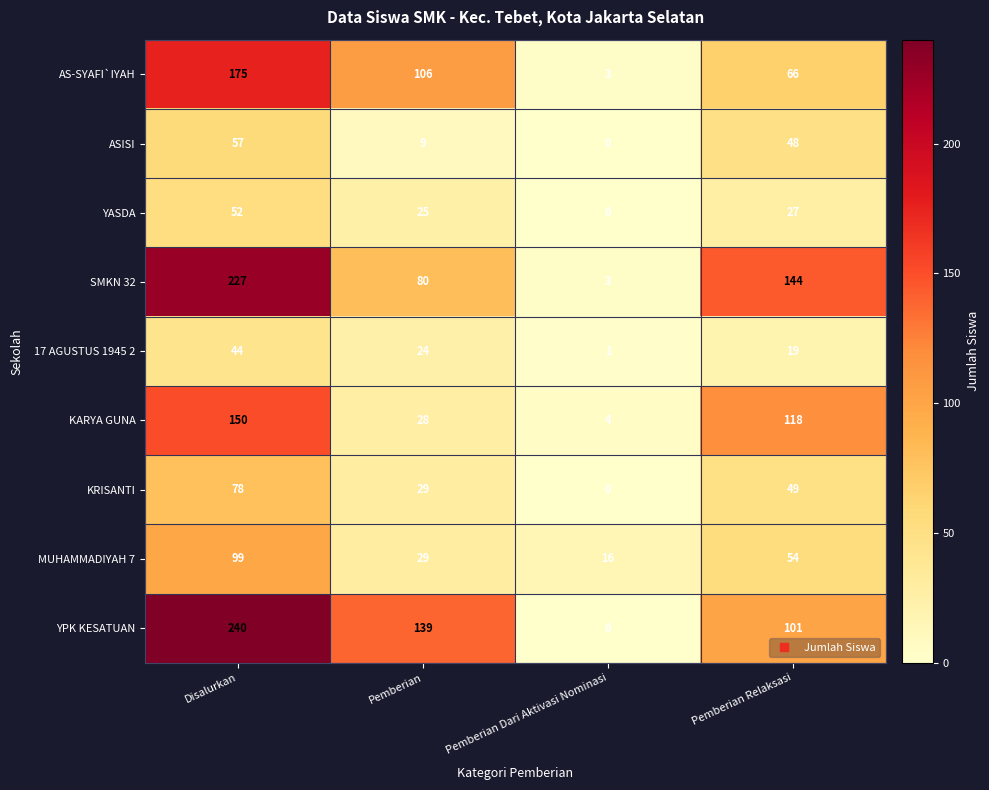

At which category is the sum across all series the highest?

Disalurkan